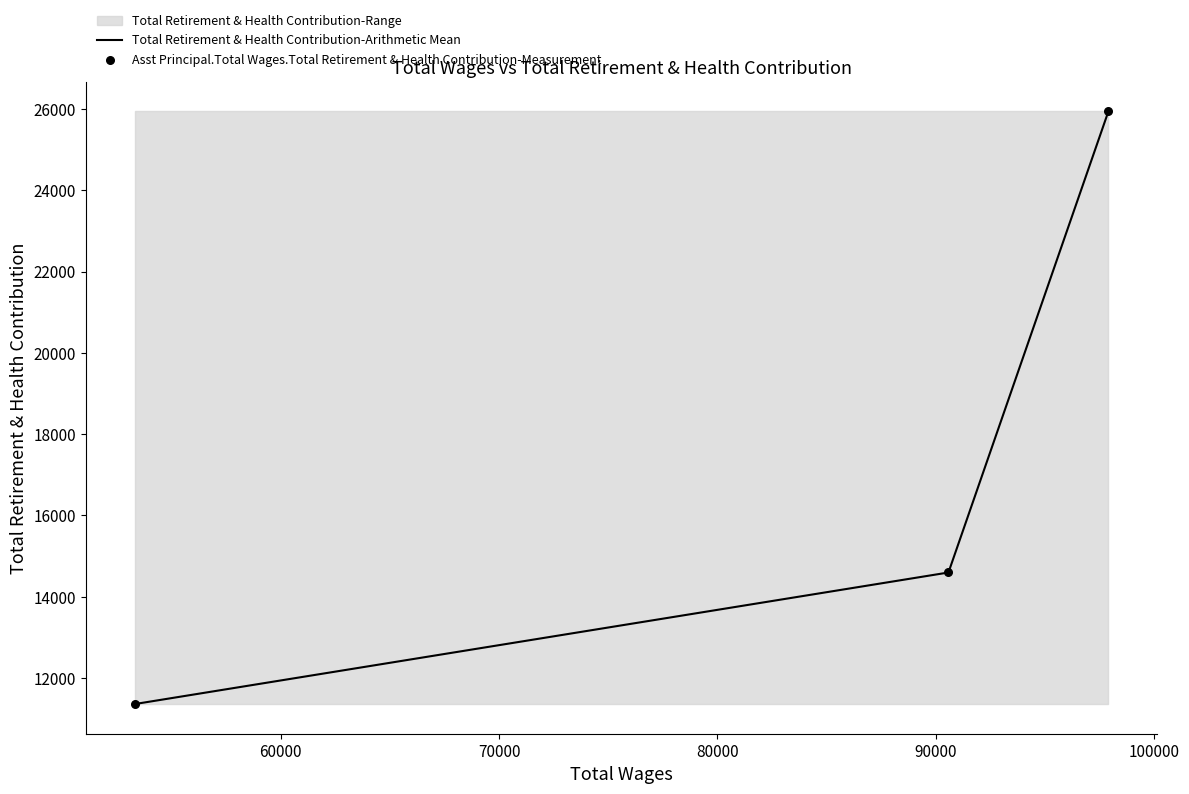

Which series contains the highest Y value?

Total Retirement & Health Contribution-Arithmetic Mean